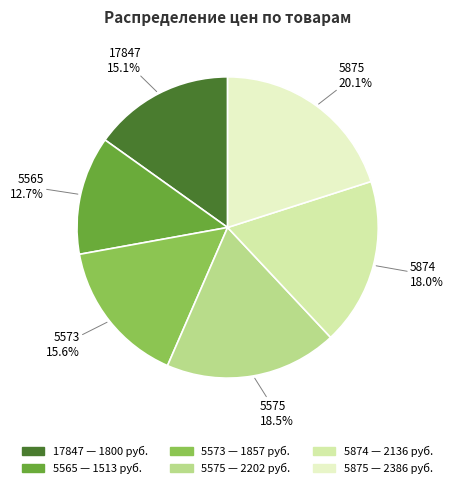

Is there a majority slice in this chart?

No